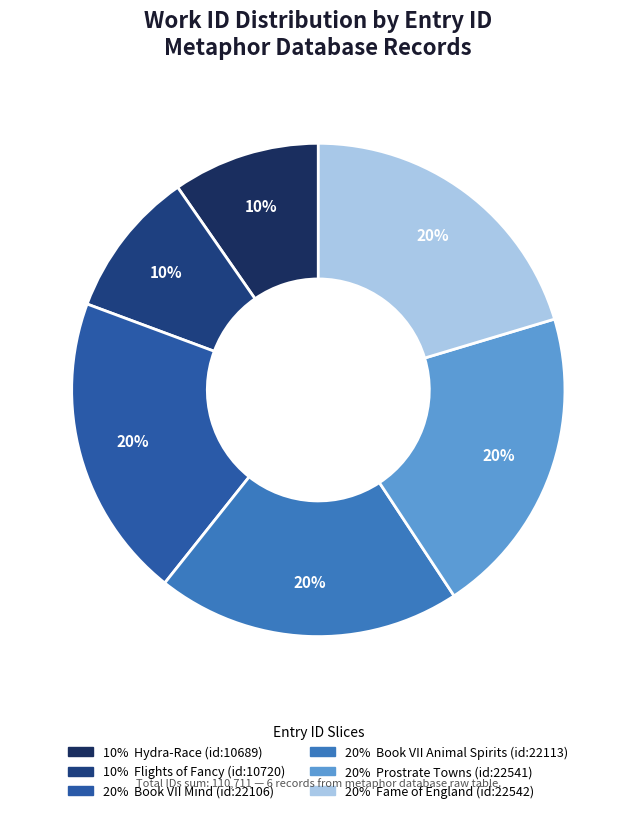

Rank the categories by value from lowest to highest.

Hydra-Race (id:10689), Flights of Fancy (id:10720), Book VII Mind (id:22106), Book VII Animal Spirits (id:22113), Prostrate Towns (id:22541), Fame of England (id:22542)